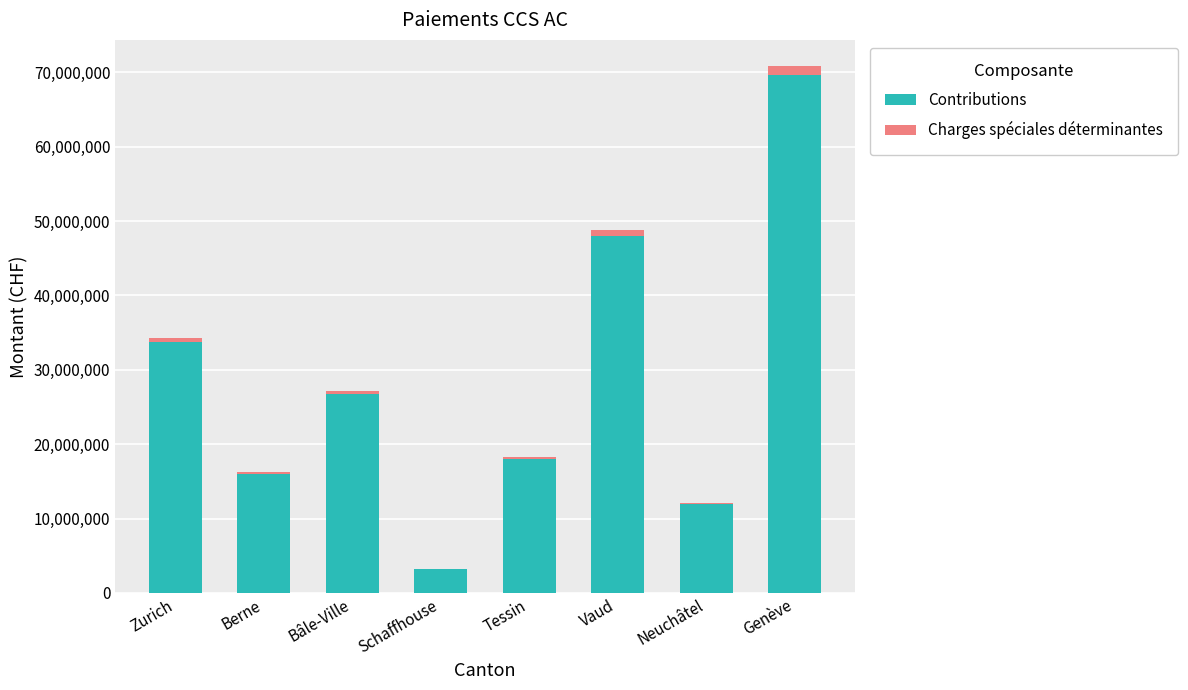

At which label does Contributions reach its peak?

Genève